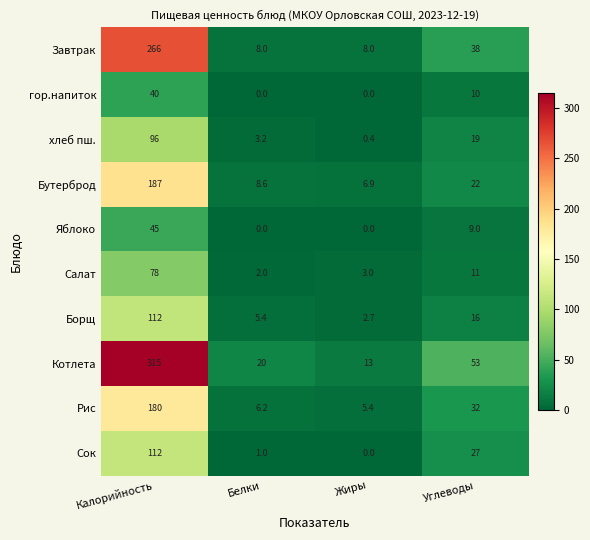

What value does the Борщ series have at Белки?

5.4